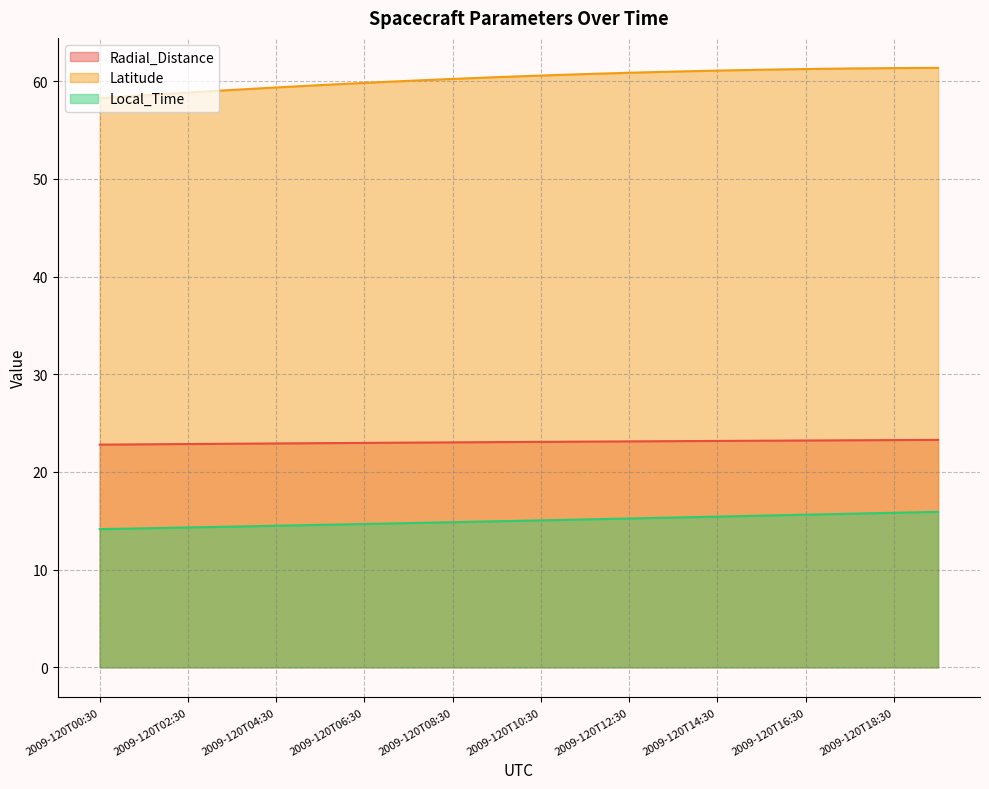

Is the value of Radial_Distance at 2009-120T02:30 greater than the value of Local_Time at 2009-120T18:30?

Yes